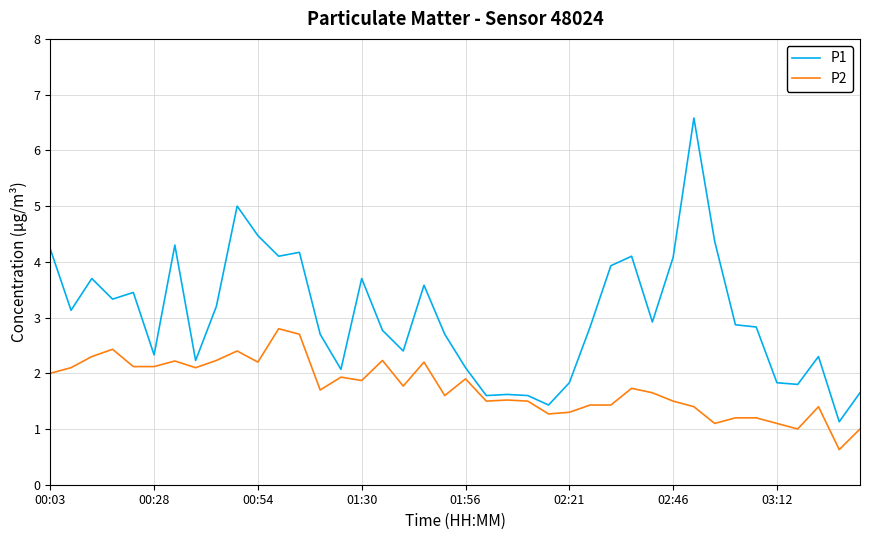

What is the difference between the maximum and minimum values in the P2 series?

2.2